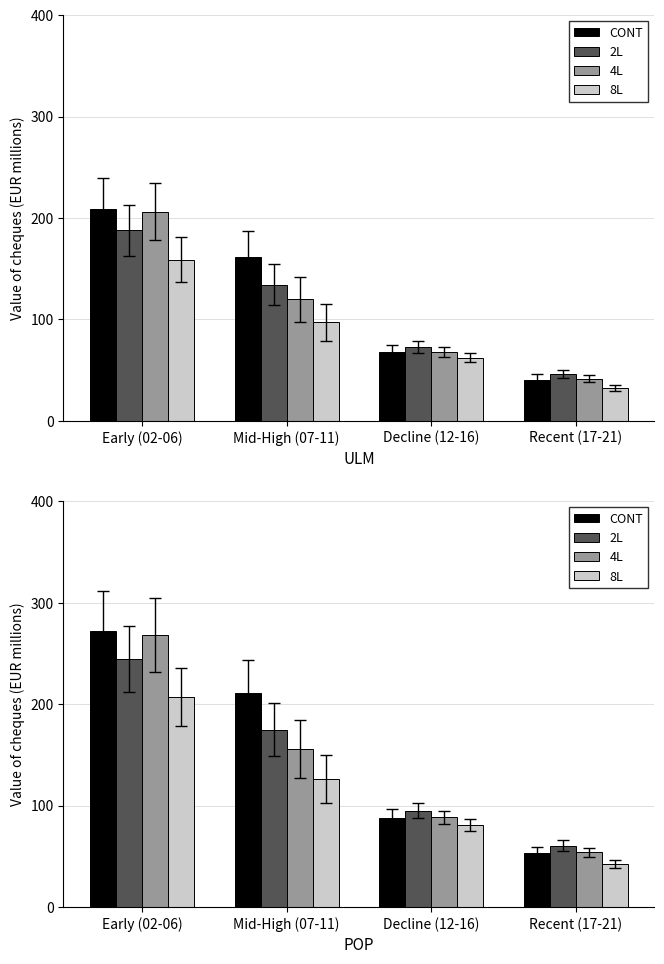

How many bars are there in each group?

4